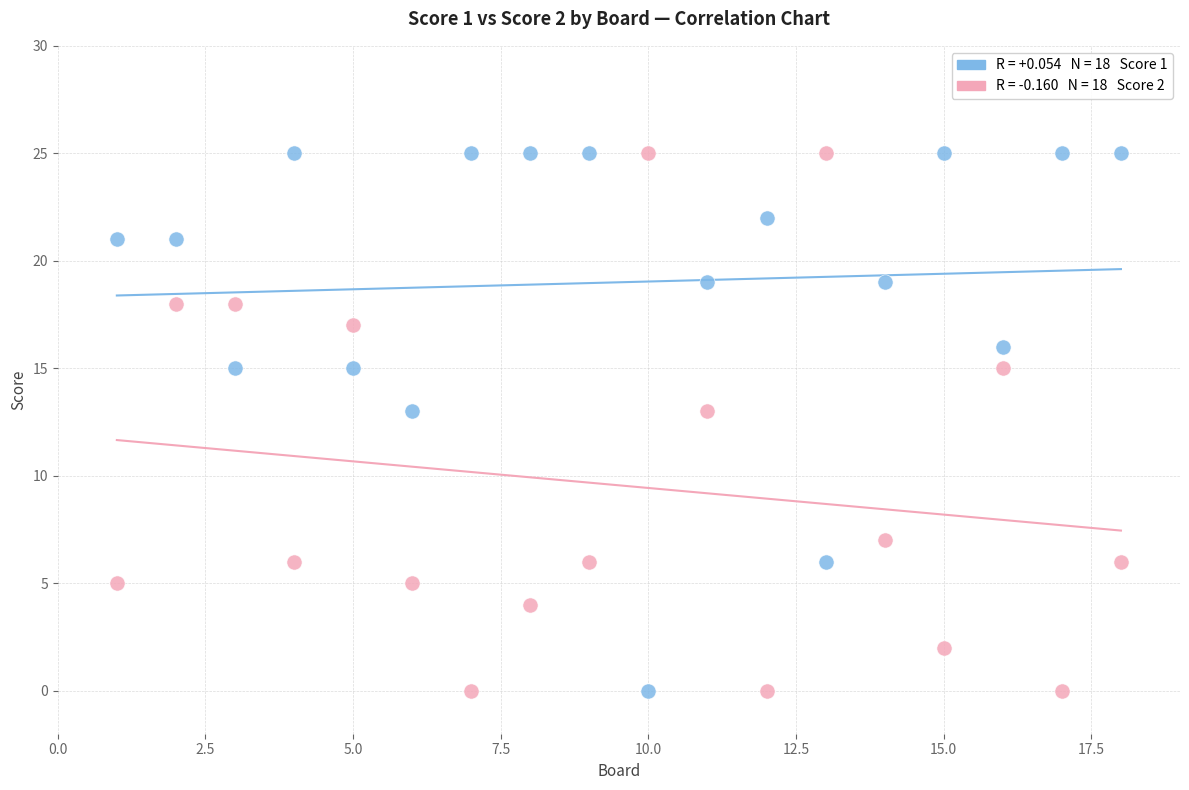

Across all data points, what is the range of X values (max minus min)?

17